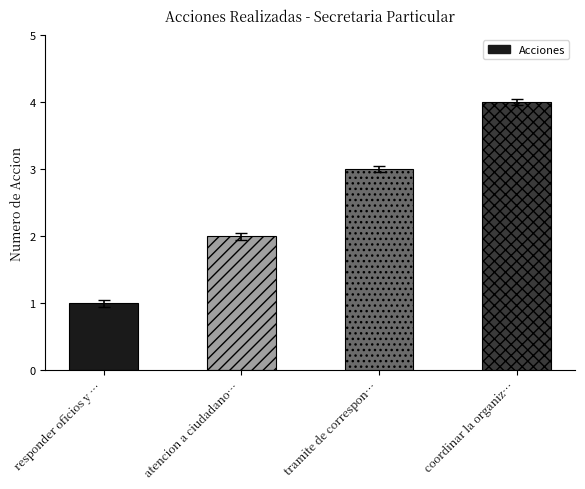

How many data points are less than 3?

2